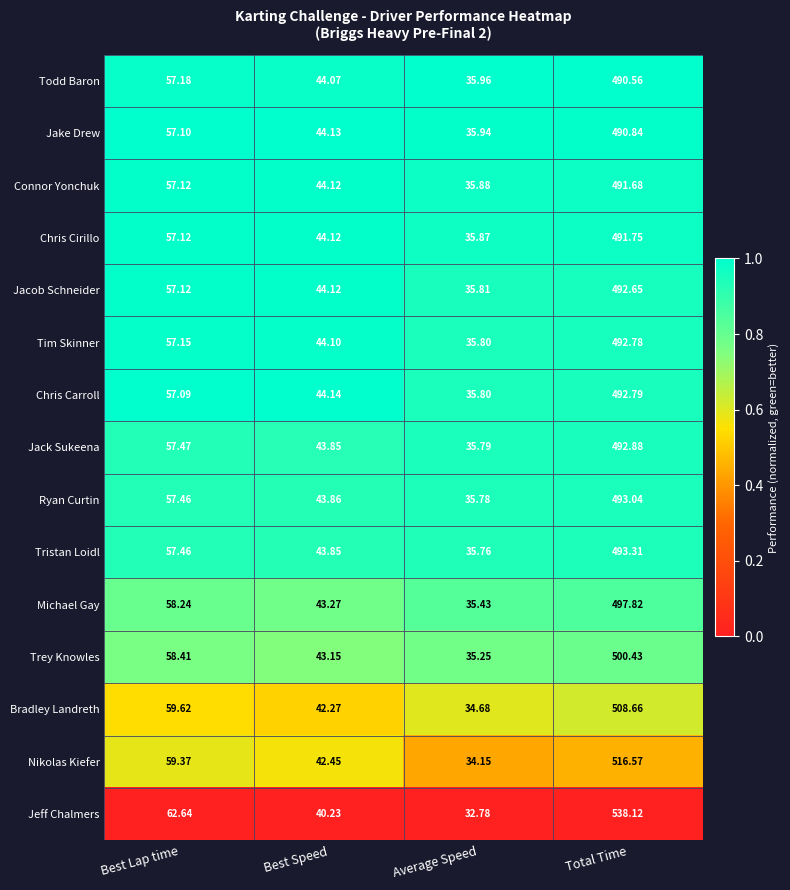

Which category has the lowest value across all series?

Average Speed